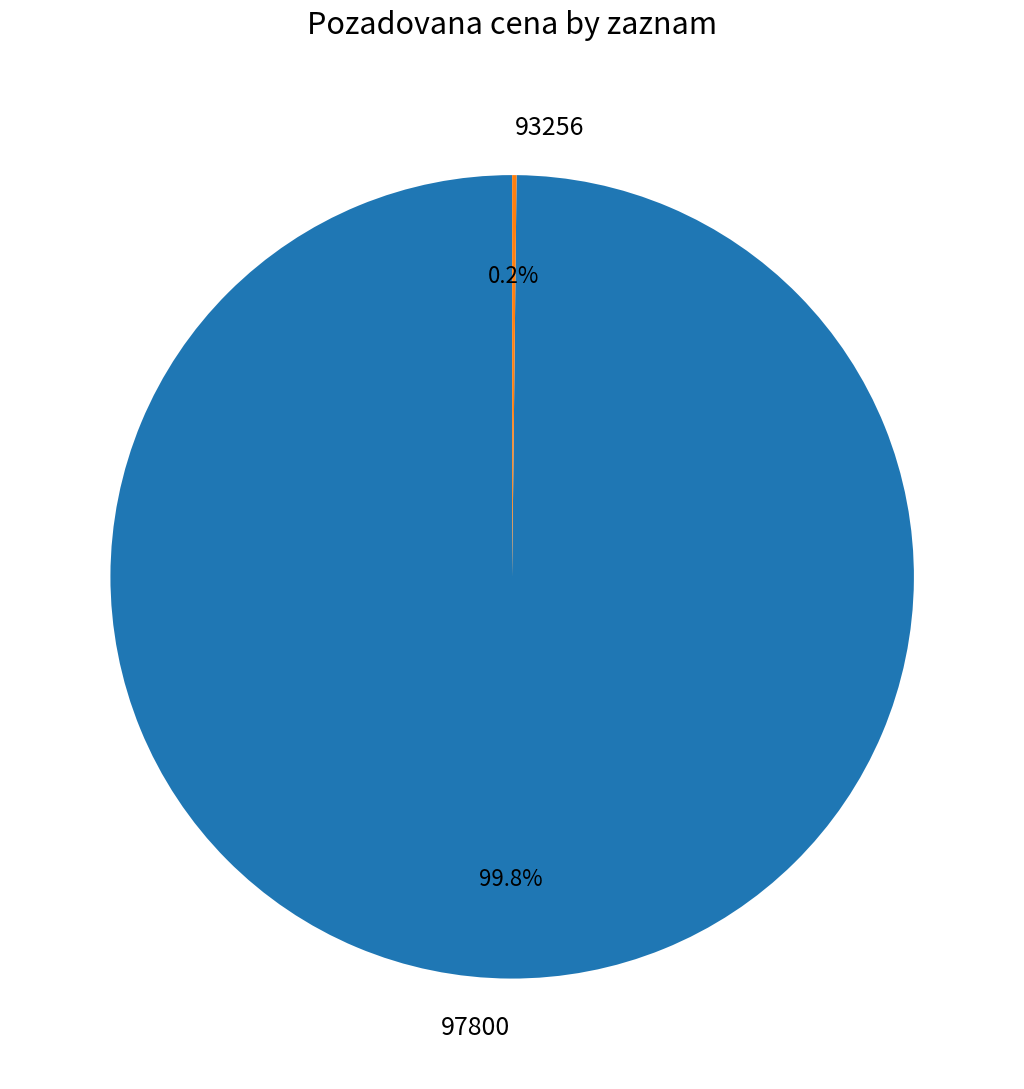

To the nearest percent, what is the difference between the largest and smallest slice percentages?

100%